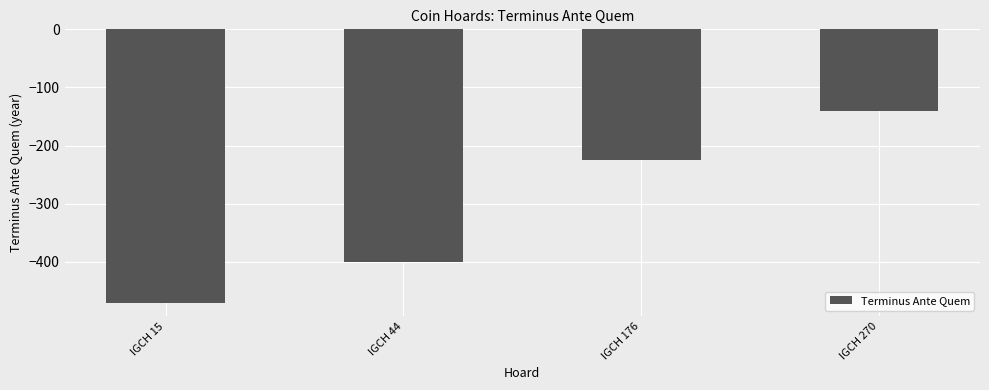

List the labels in order of value, smallest first.

IGCH 15, IGCH 44, IGCH 176, IGCH 270